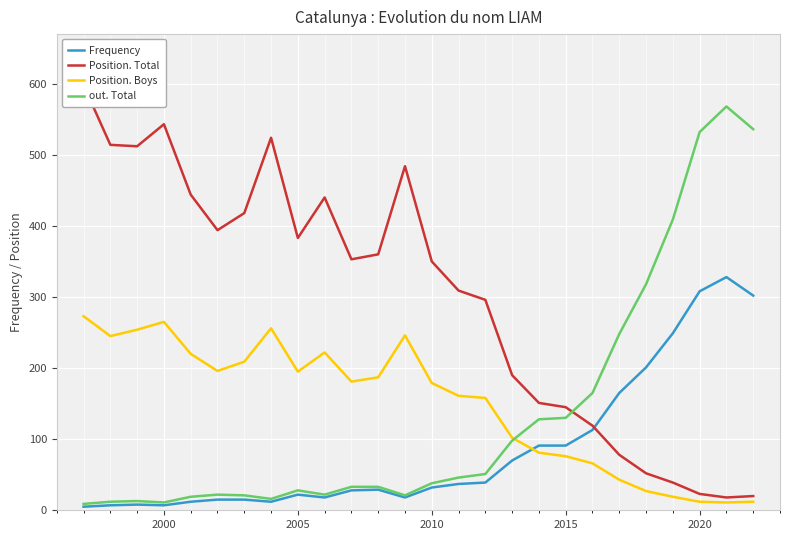

How many values in the Frequency series exceed 32?

12